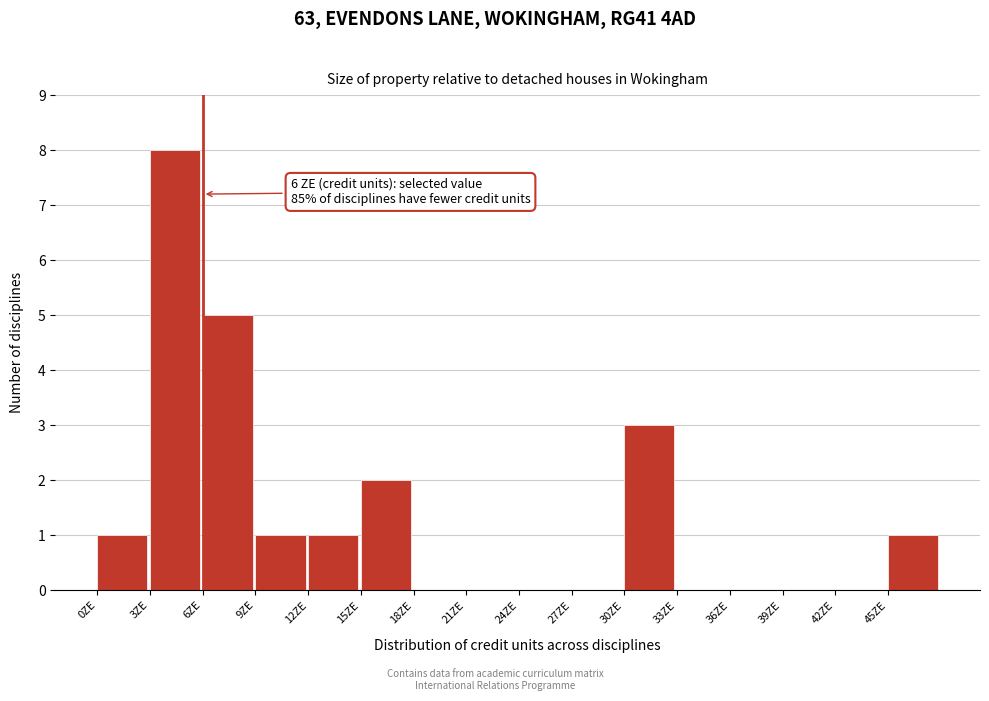

Over which range of the x-axis is the bar tallest?

3 to 6